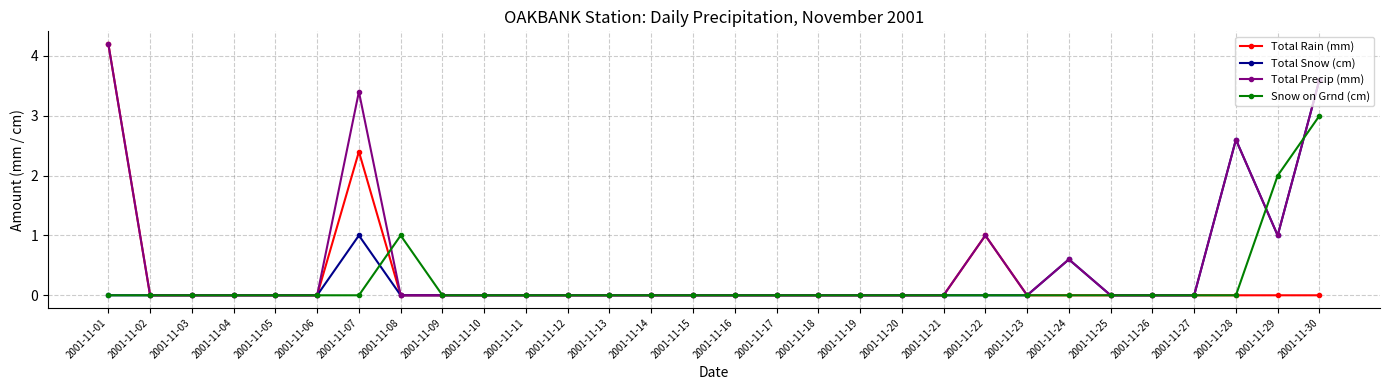

What is the total value across all series at 2001-11-01?

8.4